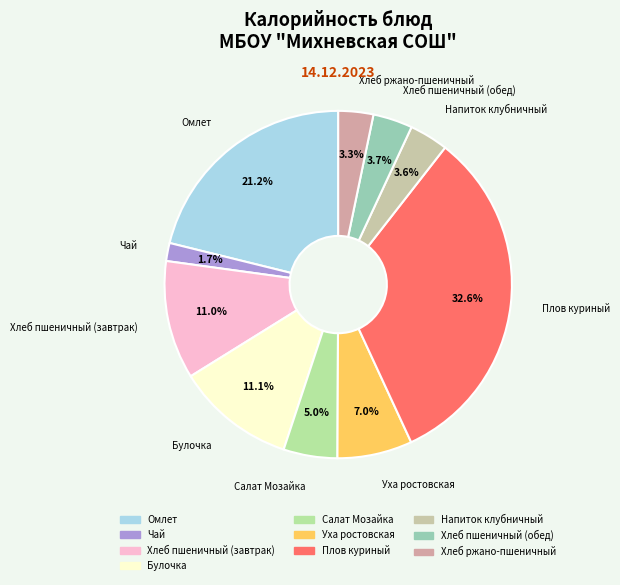

Is there any slice that represents more than half of the pie?

No